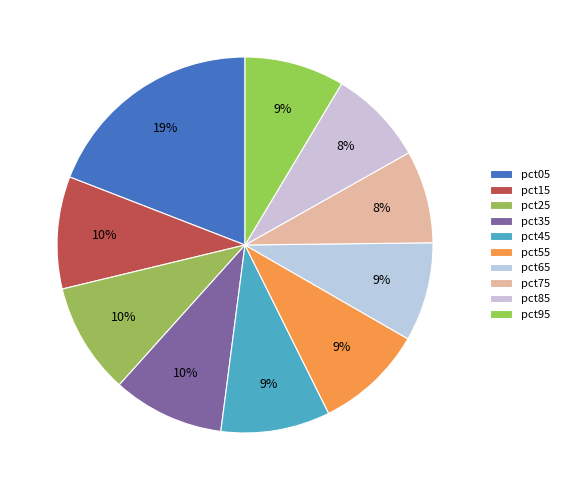

What percentage do pct35 and pct05 together represent?

28.7%